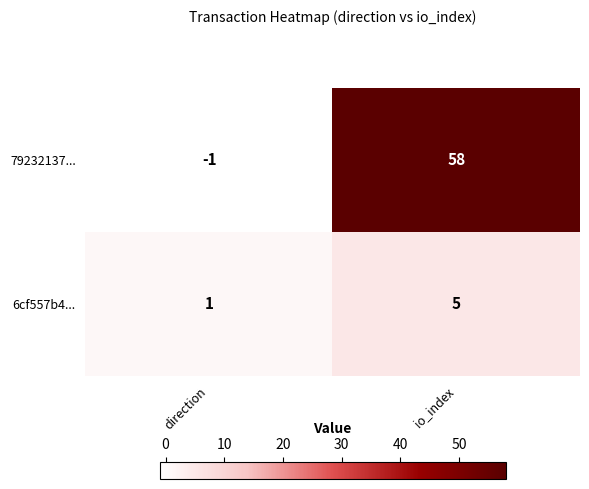

What is the total value across all series at io_index?

63